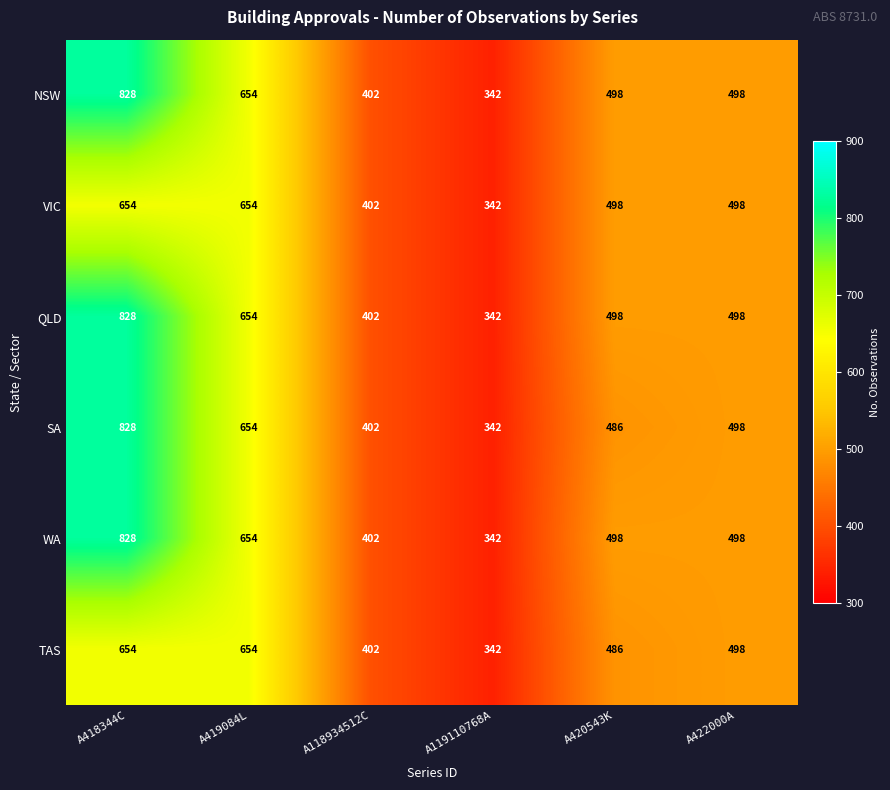

Count the TAS values in the range 402 to 654.

5